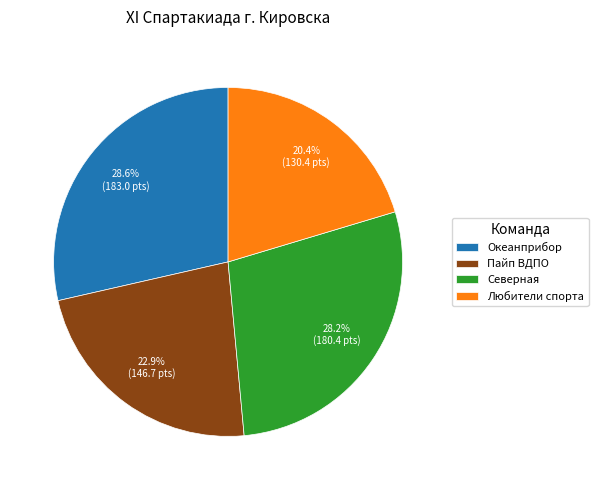

Is it true that Северная is 28% of the pie?

True